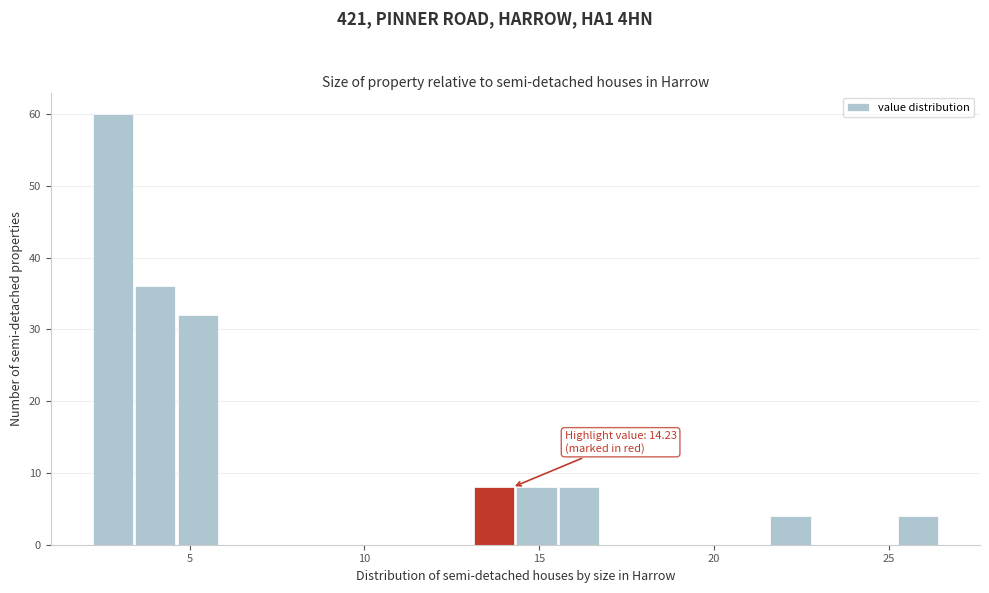

Around what value on the x-axis is the tallest bar? Give the approximate position of its centre, as read against the axis.

3.0